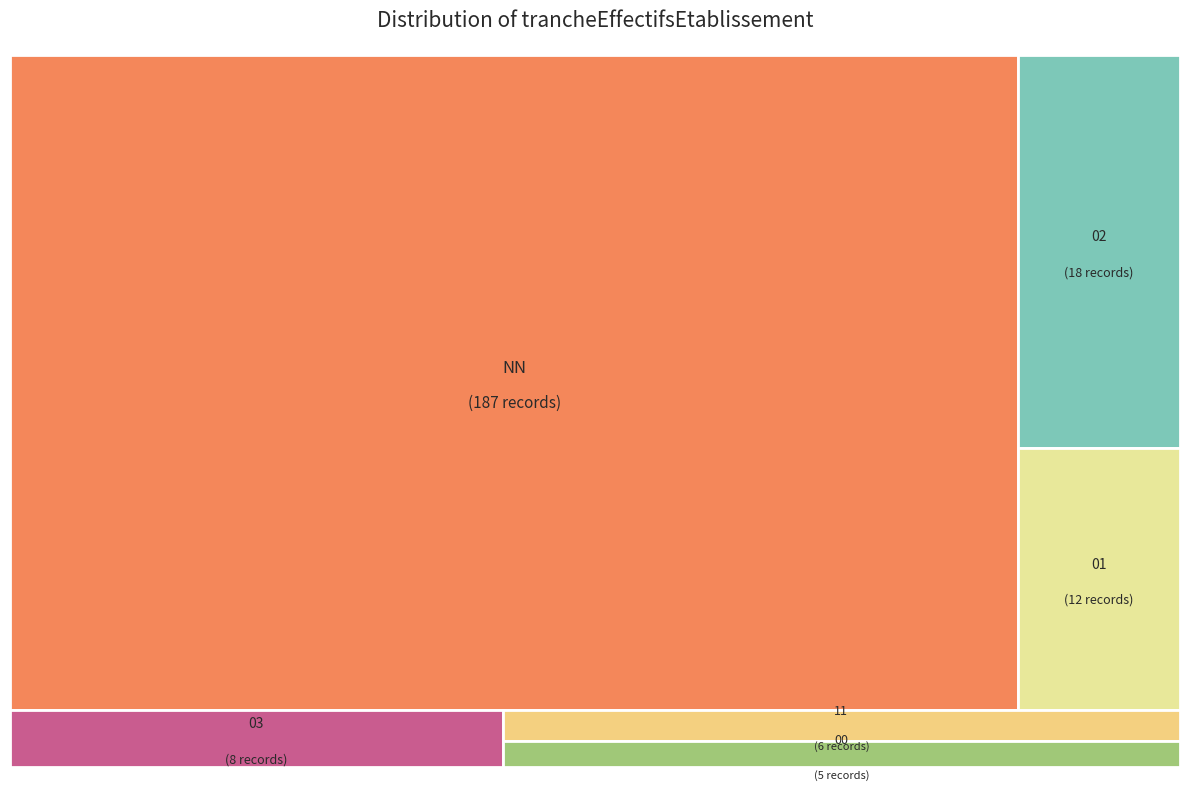

To the nearest percent, what percentage of the pie is 11?

3%